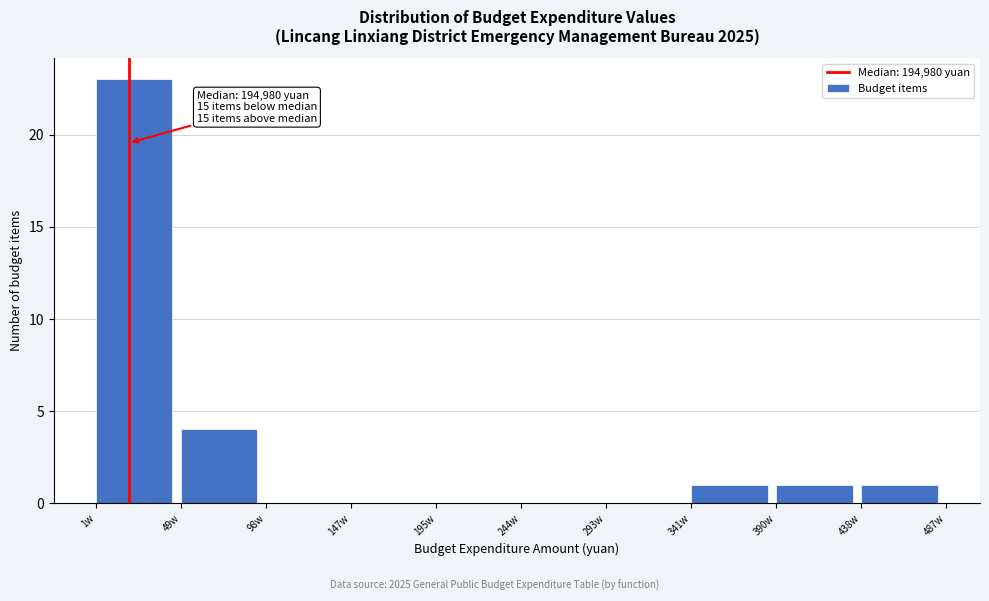

Reading left to right, transcribe all the data shown in this chart.

1w=23	49w=4	98w=0	147w=0	195w=0	244w=0	293w=0	341w=1	390w=1	438w=1